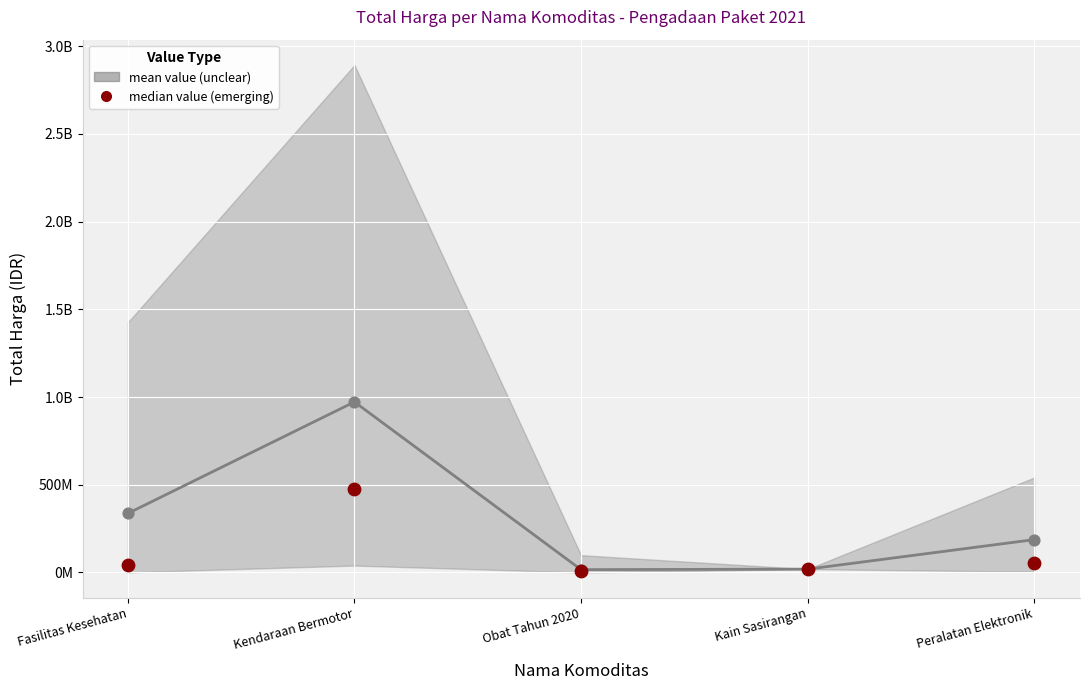

What are all the series names shown in the legend?

mean value (unclear), median value (emerging)